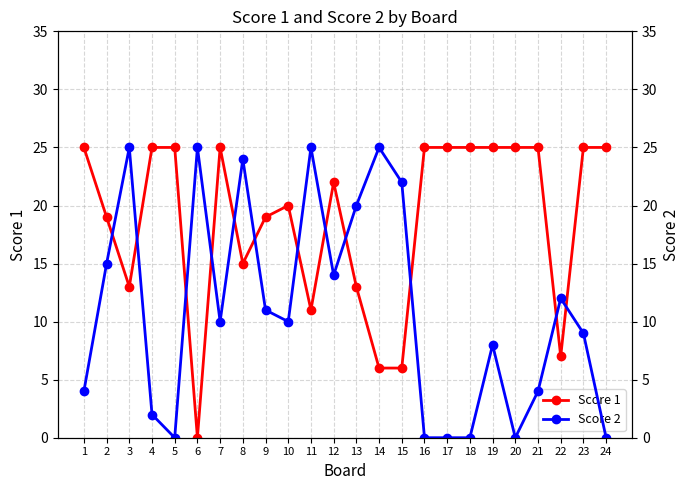

Does the chart display data point markers on the line(s)?

Yes